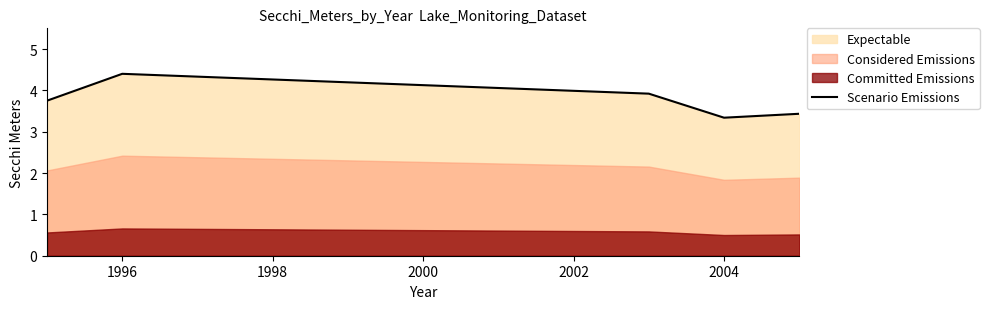

What is the maximum value for Scenario Emissions?

4.4